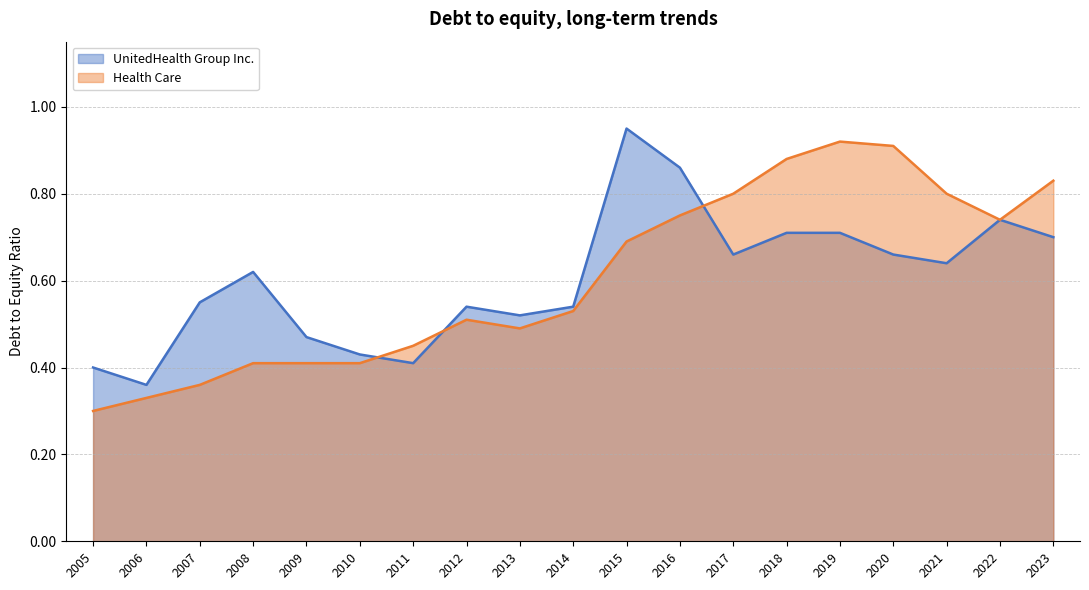

Between which two adjacent categories do UnitedHealth Group Inc. and Health Care first intersect?

2010 and 2011